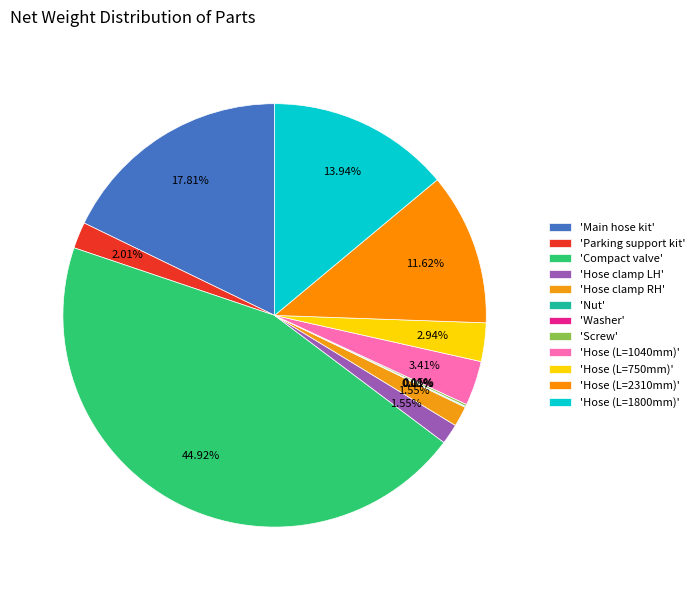

How many segments does this pie chart have?

12